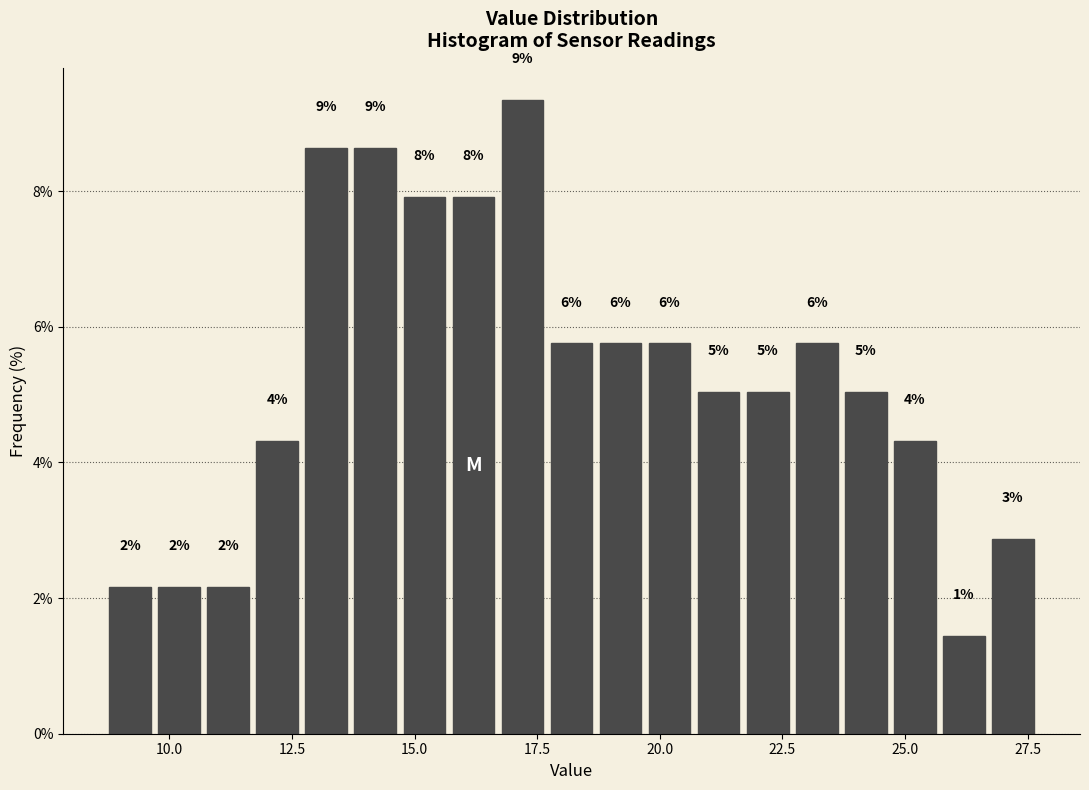

Read against the x-axis, roughly where is the centre of the tallest bar?

17.0